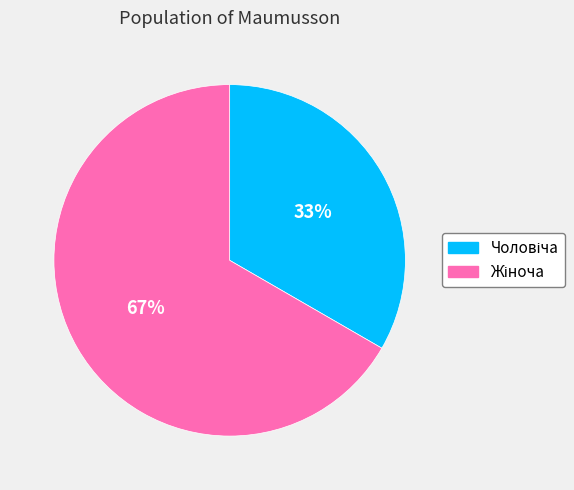

Does any single category account for the majority?

Yes